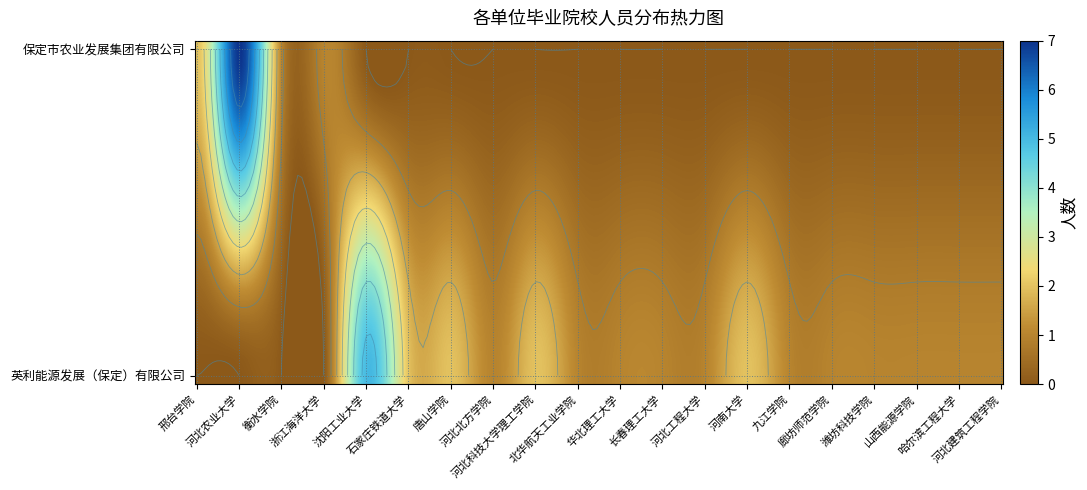

Which series changed the most between 河南大学 and 河北建筑工程学院?

英利能源发展（保定）有限公司